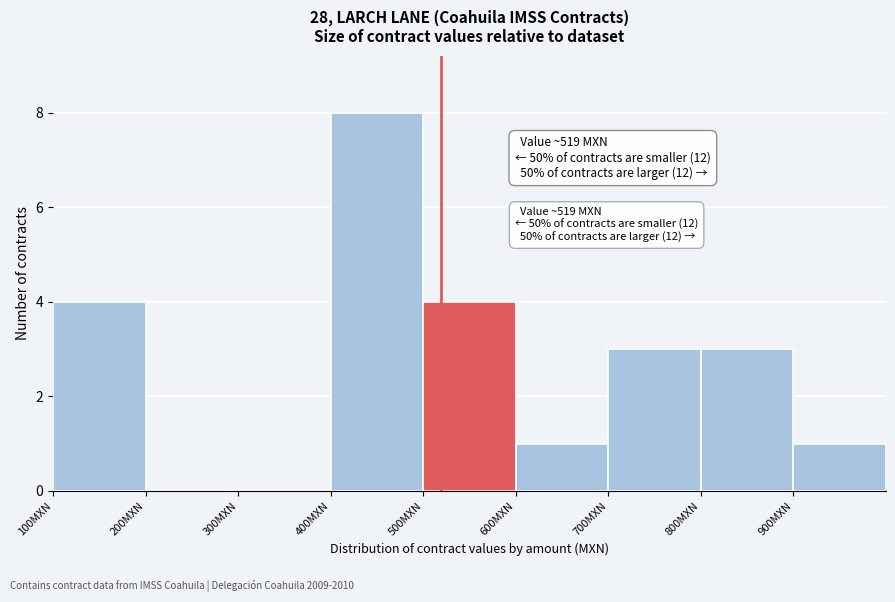

Over which range of the x-axis is the bar tallest?

400 to 500